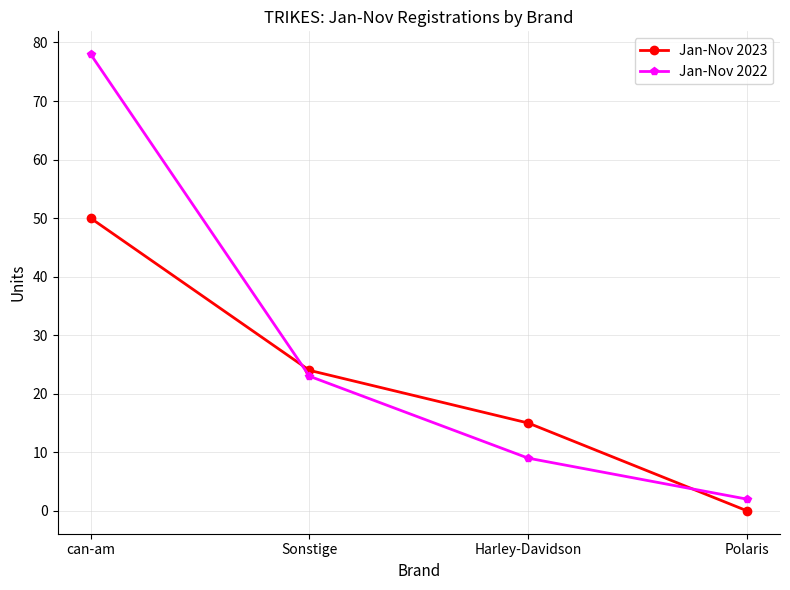

True or false: Jan-Nov 2022 has a value of 9 at Harley-Davidson.

True